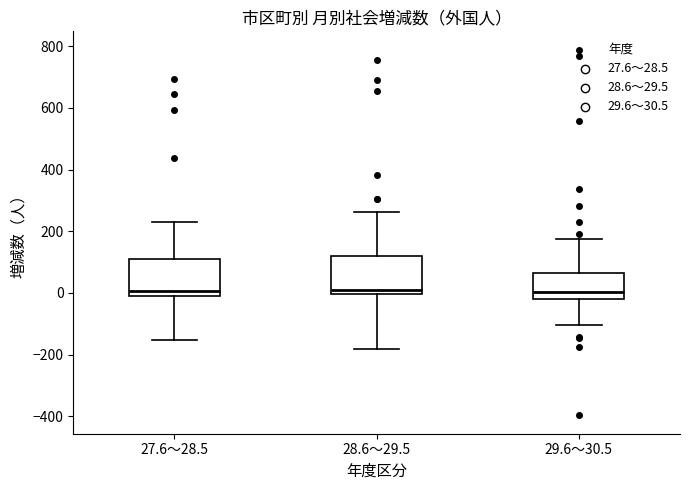

Reading left to right, transcribe this box plot: for each box, give where its median line is, the range the box spans, and where its two whiskers end, as read against the y-axis. The values are not printed on the chart, so give them approximately, as read against the axis.

27.6～28.5: median 0 (just above the box's lower edge), box 0 to 120, whiskers -160 to 240
28.6～29.5: median 20, box 0 to 120, whiskers -180 to 260
29.6～30.5: median 0, box -20 to 60, whiskers -100 to 180